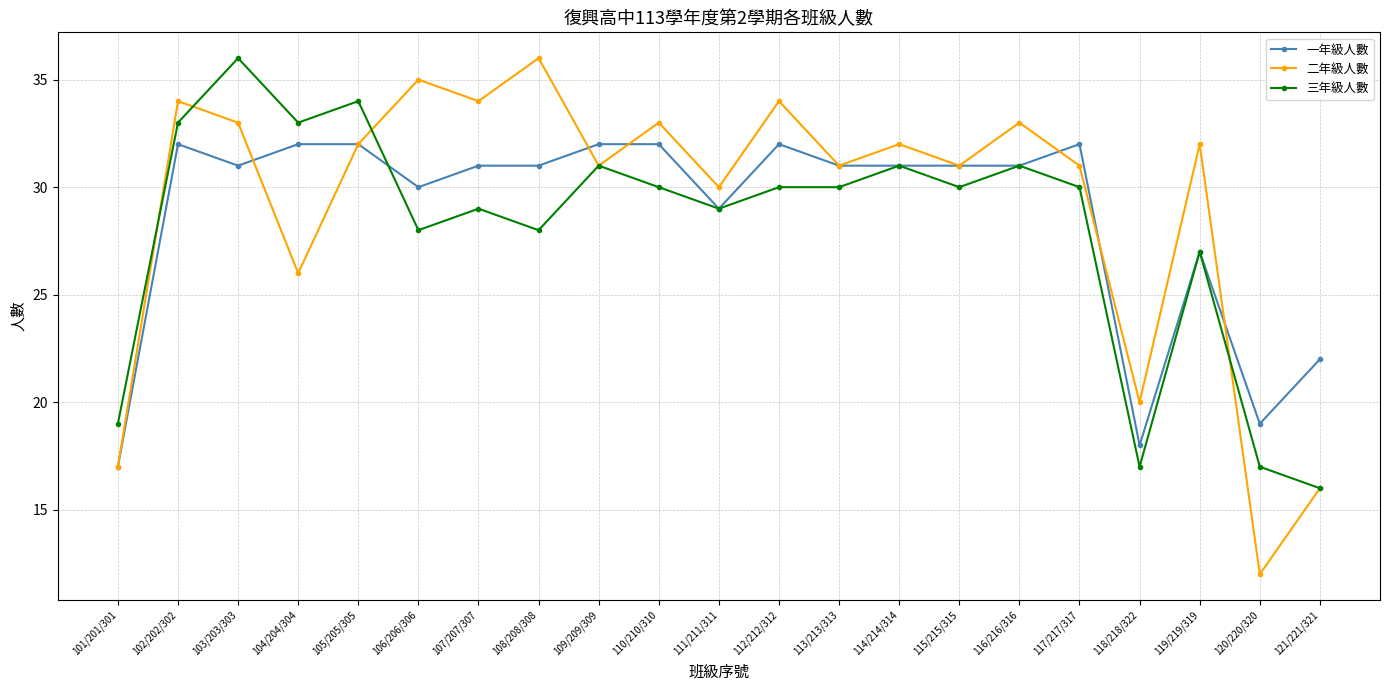

Reading right to left, list all the values displayed in this chart.

一年級人數: 121/221/321=22	120/220/320=19	119/219/319=27	118/218/322=18	117/217/317=32	116/216/316=31	115/215/315=31	114/214/314=31	113/213/313=31	112/212/312=32	111/211/311=29	110/210/310=32	109/209/309=32	108/208/308=31	107/207/307=31	106/206/306=30	105/205/305=32	104/204/304=32	103/203/303=31	102/202/302=32	101/201/301=17
二年級人數: 121/221/321=16	120/220/320=12	119/219/319=32	118/218/322=20	117/217/317=31	116/216/316=33	115/215/315=31	114/214/314=32	113/213/313=31	112/212/312=34	111/211/311=30	110/210/310=33	109/209/309=31	108/208/308=36	107/207/307=34	106/206/306=35	105/205/305=32	104/204/304=26	103/203/303=33	102/202/302=34	101/201/301=17
三年級人數: 121/221/321=16	120/220/320=17	119/219/319=27	118/218/322=17	117/217/317=30	116/216/316=31	115/215/315=30	114/214/314=31	113/213/313=30	112/212/312=30	111/211/311=29	110/210/310=30	109/209/309=31	108/208/308=28	107/207/307=29	106/206/306=28	105/205/305=34	104/204/304=33	103/203/303=36	102/202/302=33	101/201/301=19